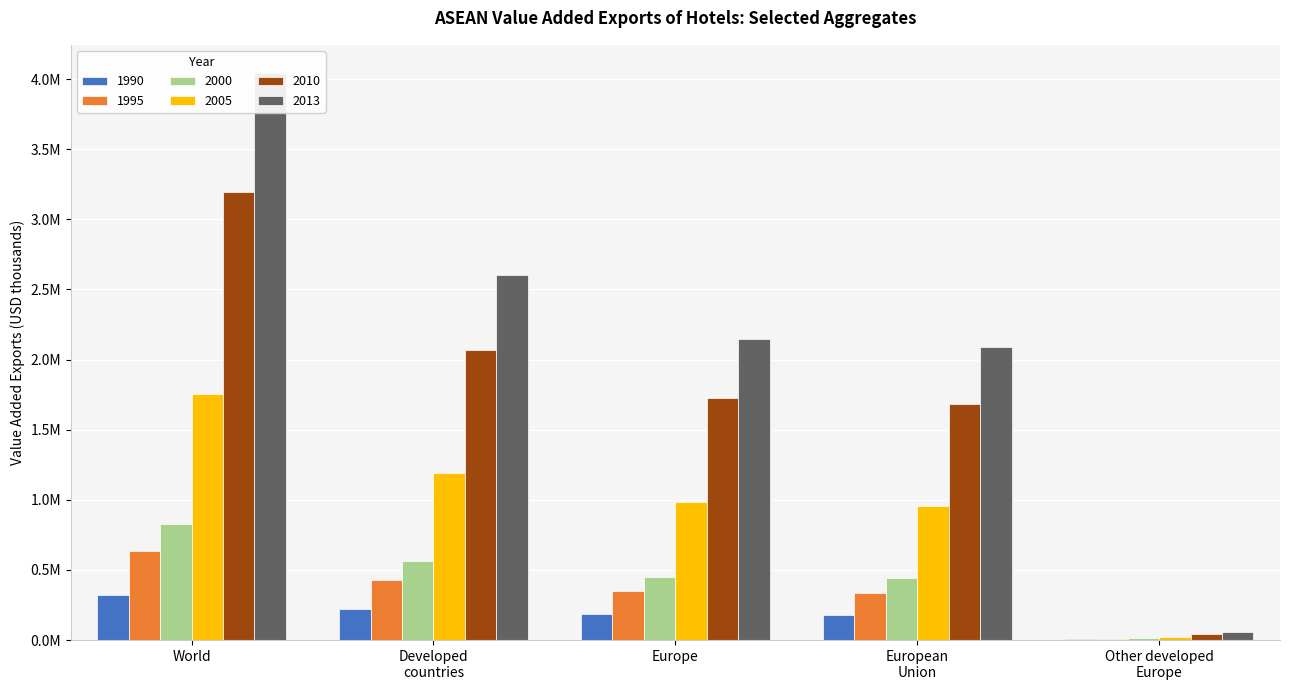

At which category is the sum across all series the highest?

World